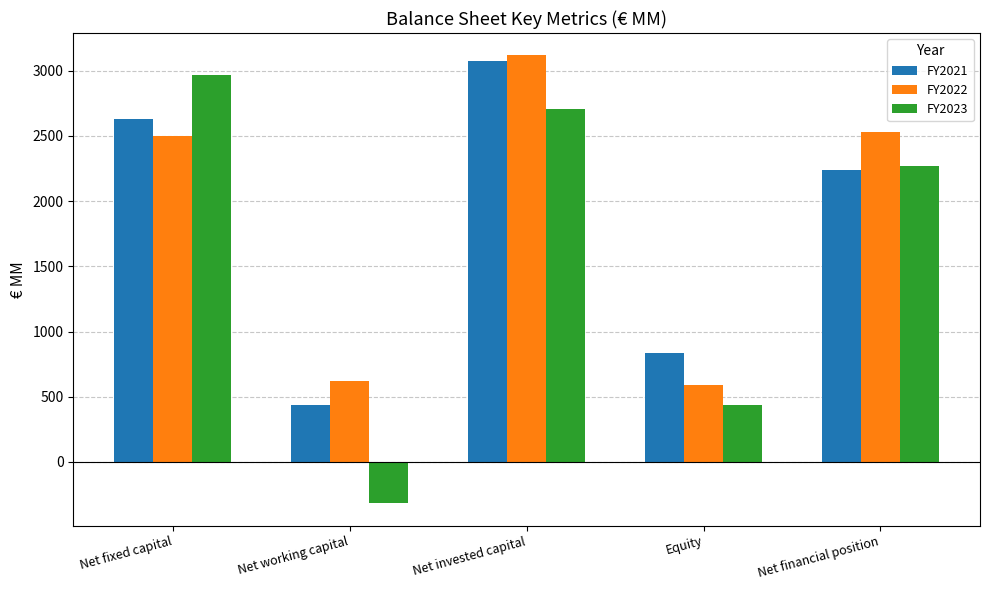

At which label is FY2023 closest to 1326?

Equity